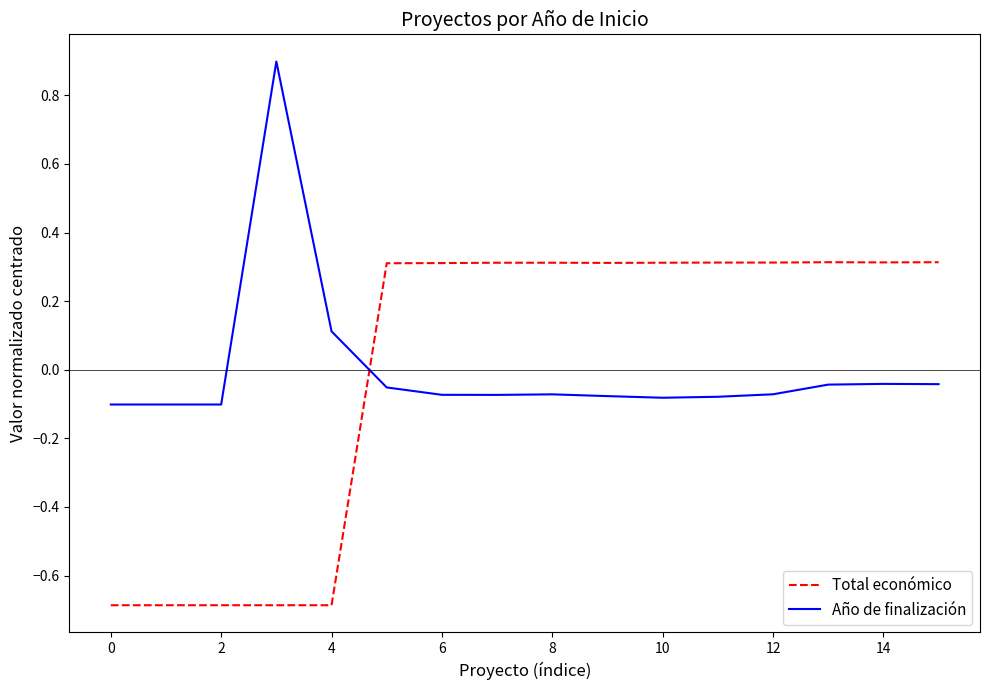

Which series ends up on top after the final intersection of Total económico and Año de finalización?

Total económico